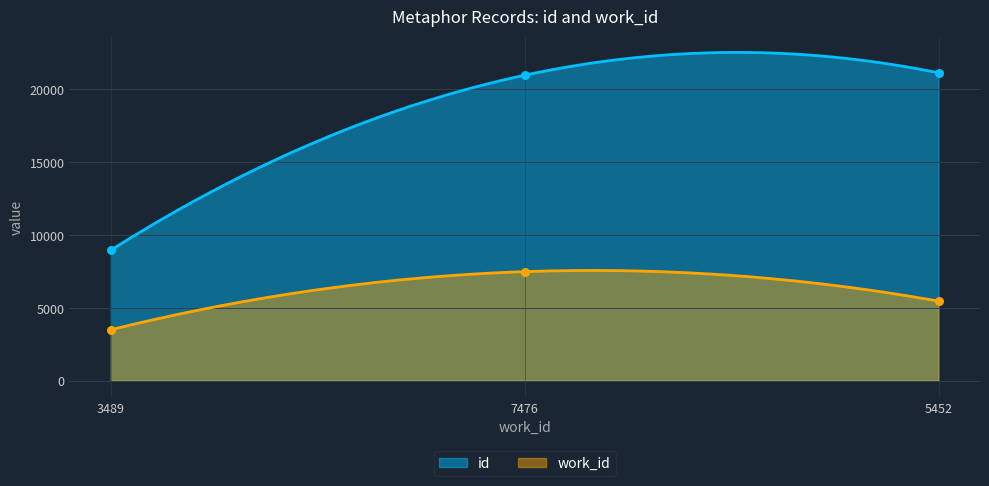

What are all the series names shown in the legend?

id, work_id